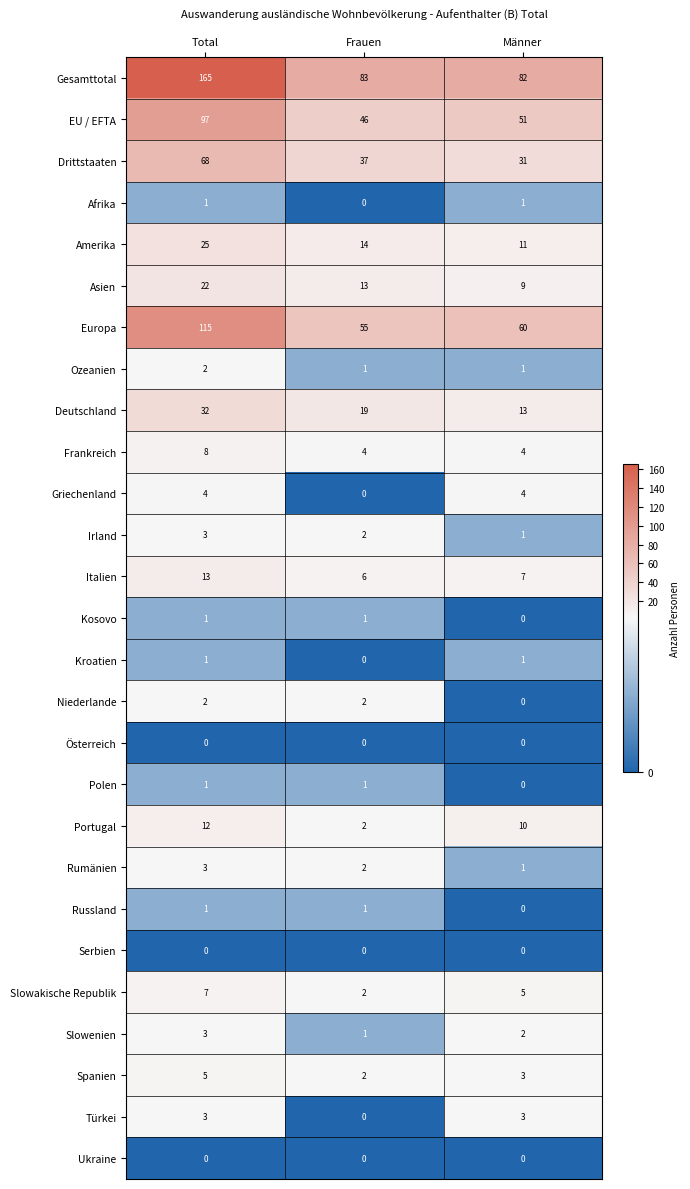

What is the spread (max minus min) of values at Total?

165